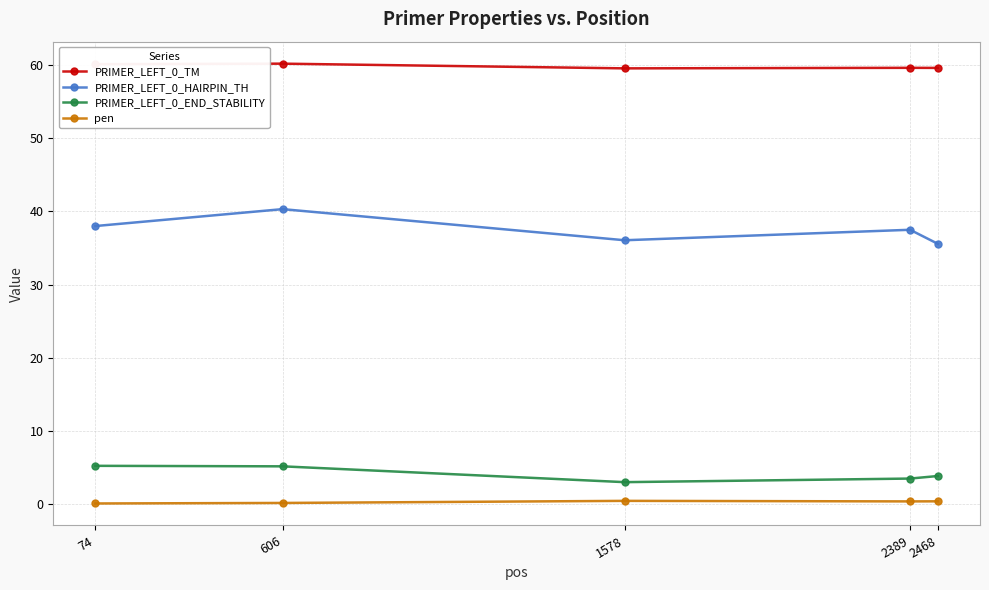

Rank the series by their maximum value, from highest to lowest.

PRIMER_LEFT_0_TM, PRIMER_LEFT_0_HAIRPIN_TH, PRIMER_LEFT_0_END_STABILITY, pen